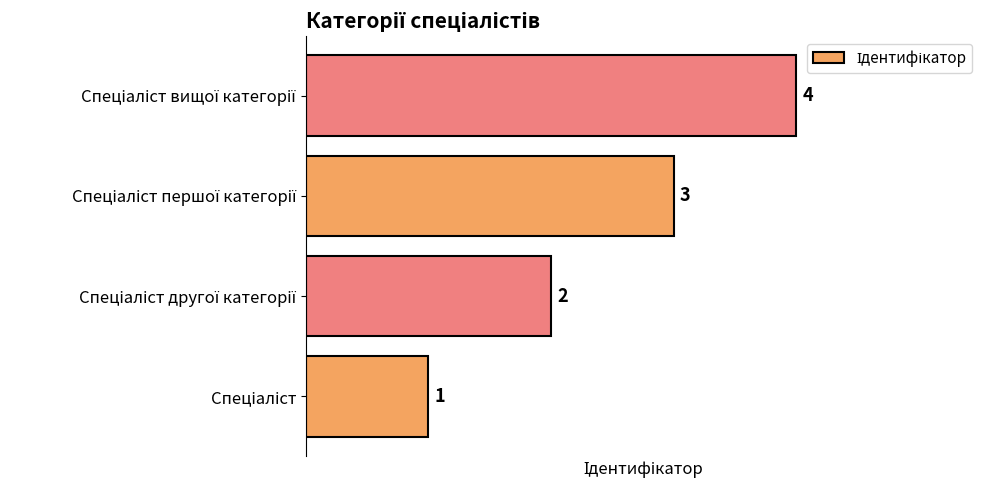

Count the values in the range 2 to 4.

3